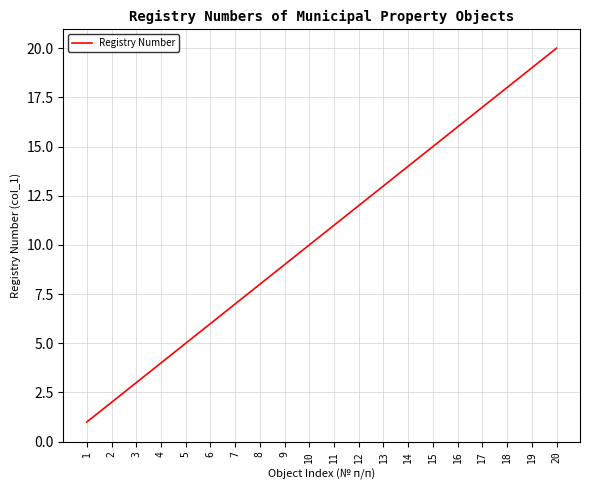

What is the difference between the values at 1 and 17?

16